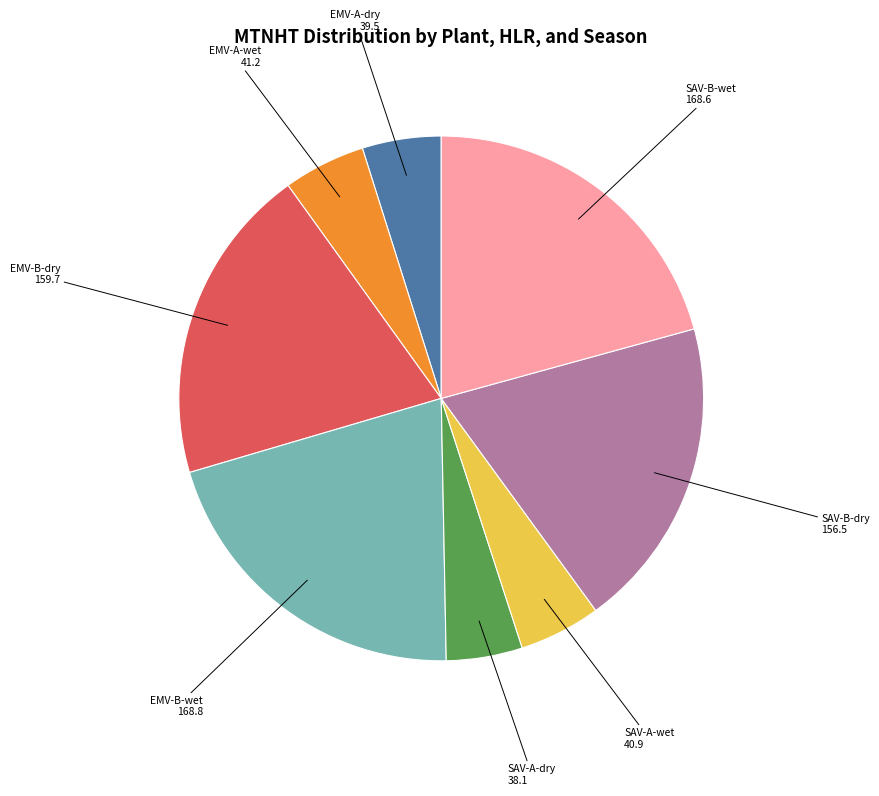

Is it true that EMV-A-wet is 16% of the pie?

False